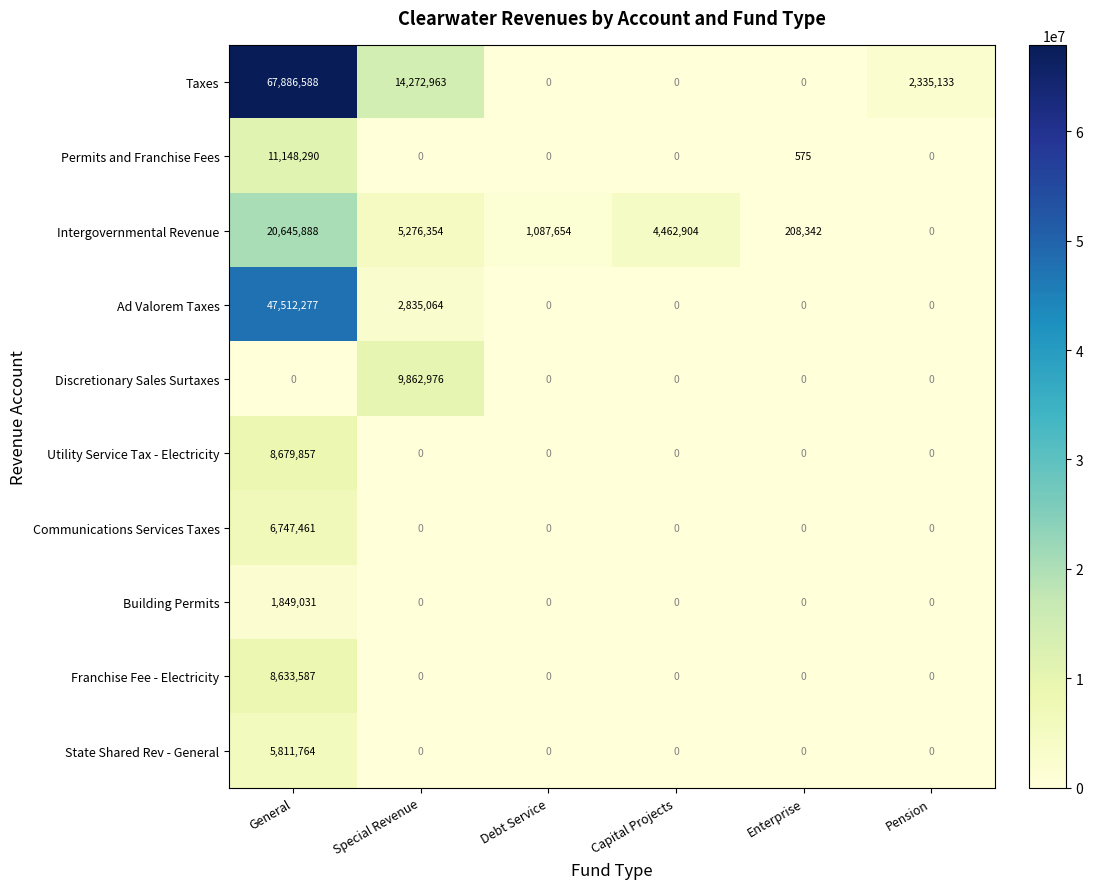

At which category is the sum across all series the highest?

General